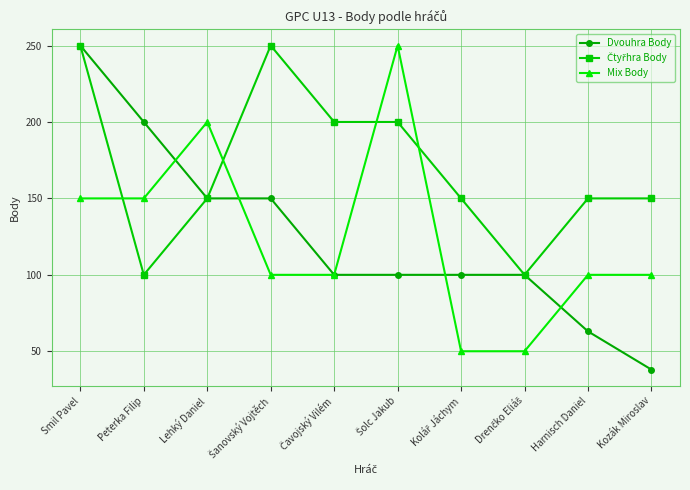

At which category is the sum across all series the highest?

Smil Pavel